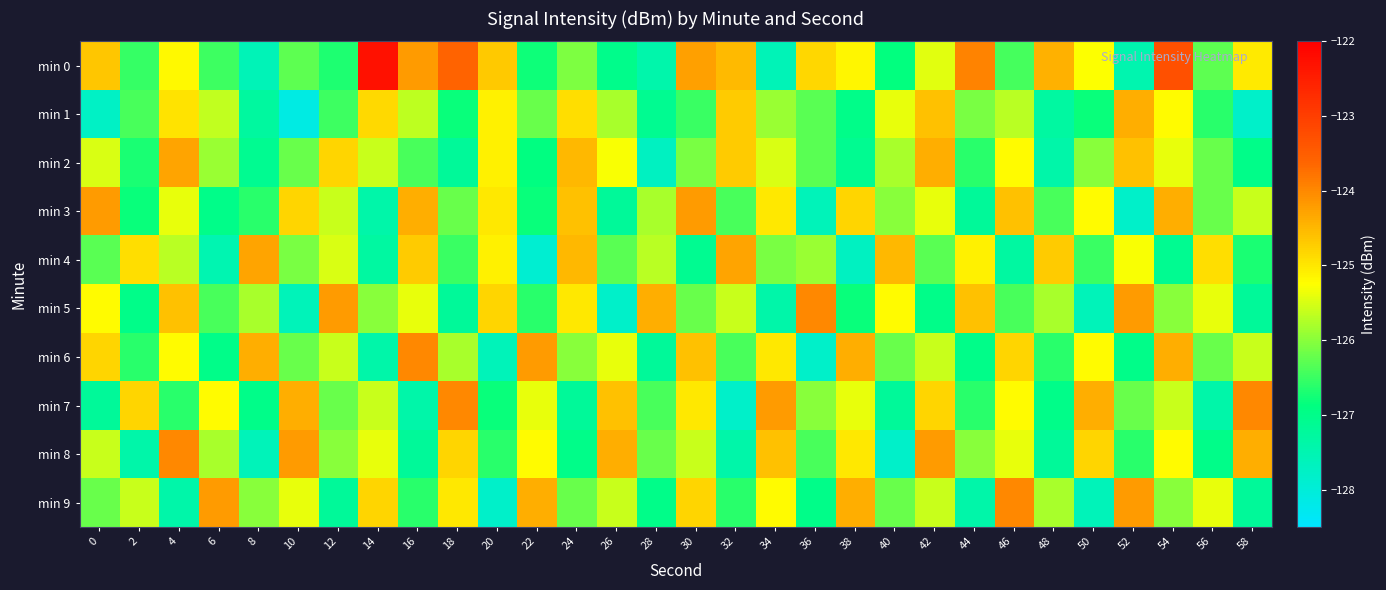

Between 8 and 58, which series saw the biggest shift?

min 8